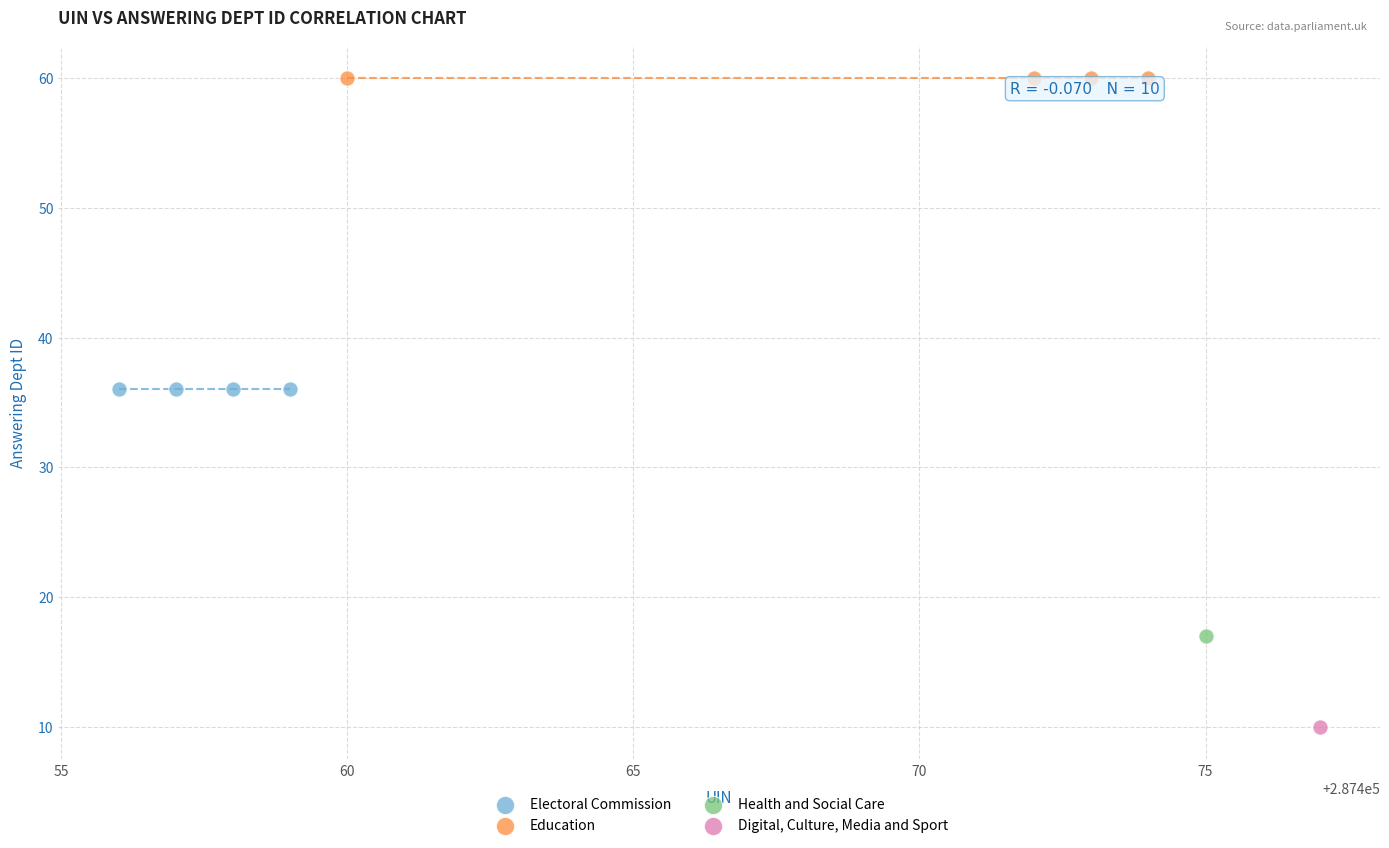

Which series reaches the minimum Y coordinate?

Digital, Culture, Media and Sport